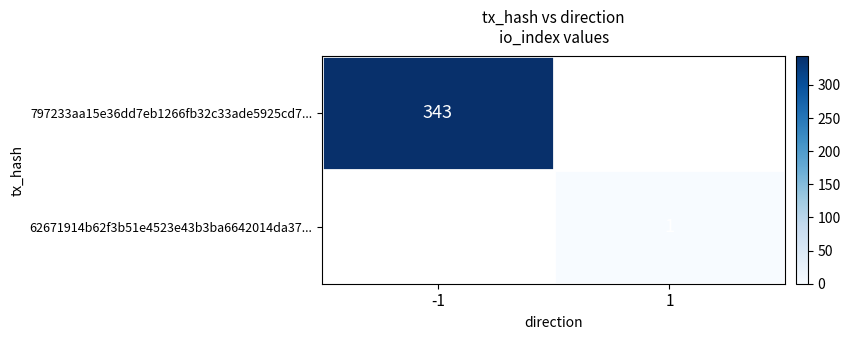

The value of 62671914b62f3b51e4523e43b3ba6642014da37... at 1 is 1. True or false?

True